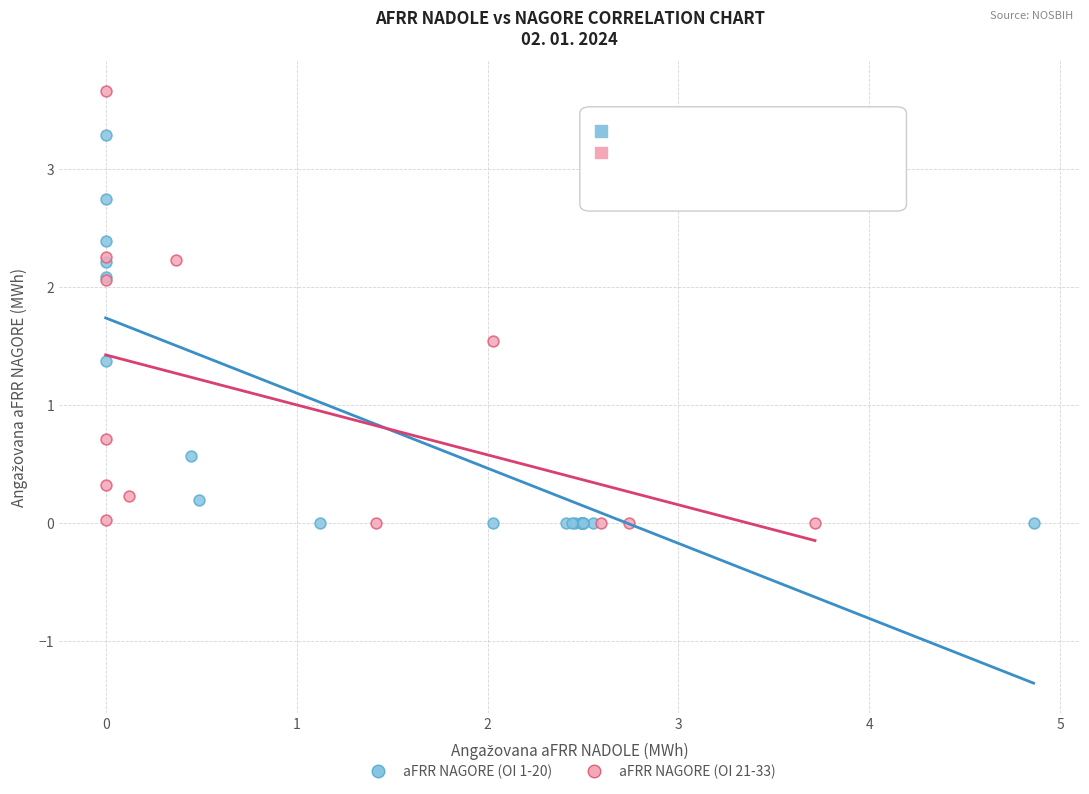

Which series reaches the maximum Y coordinate?

aFRR NAGORE (OI 21-33)